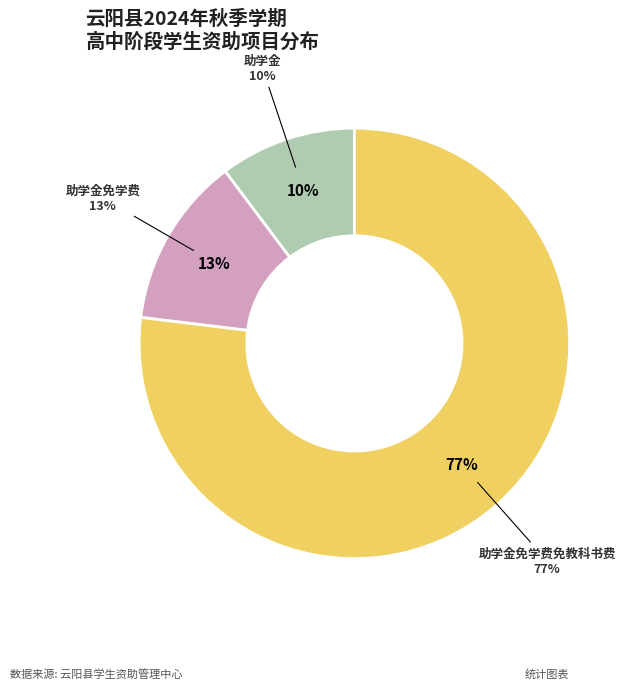

Is there a majority slice in this chart?

Yes